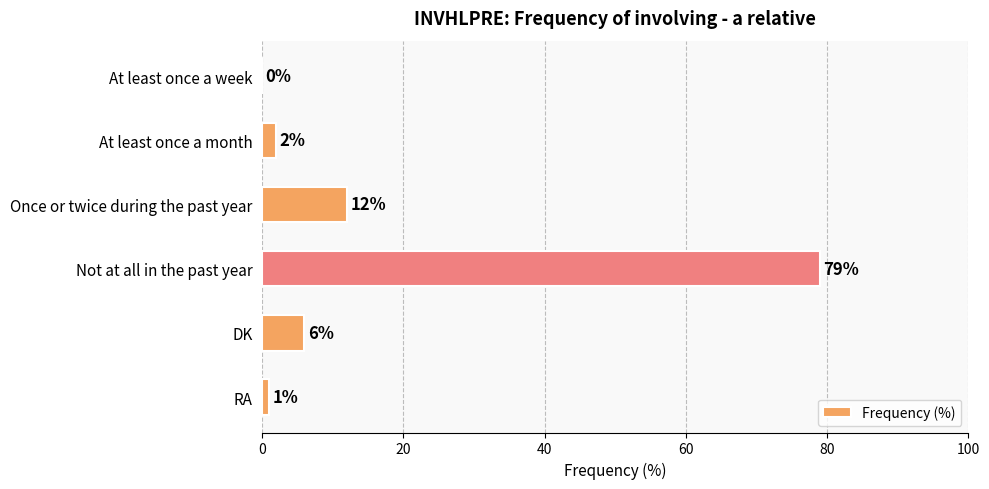

The value at Once or twice during the past year is 18. True or false?

False